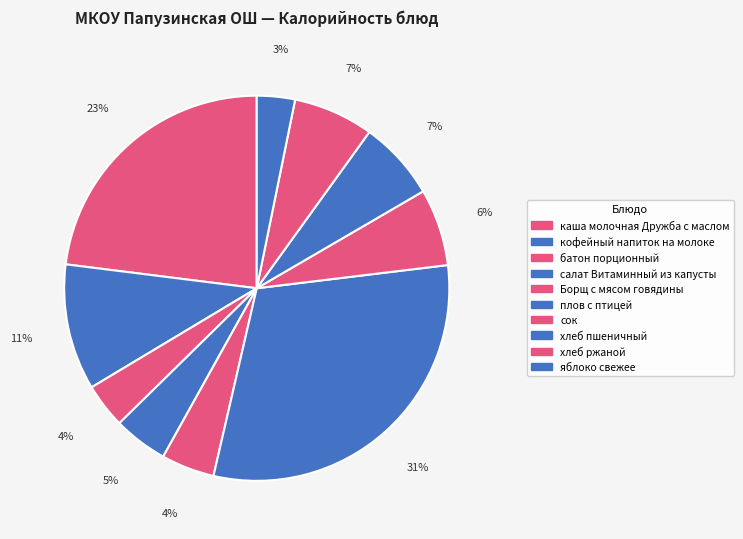

To the nearest percent, what is the difference between the Борщ с мясом говядины and плов с птицей slice percentages?

26%